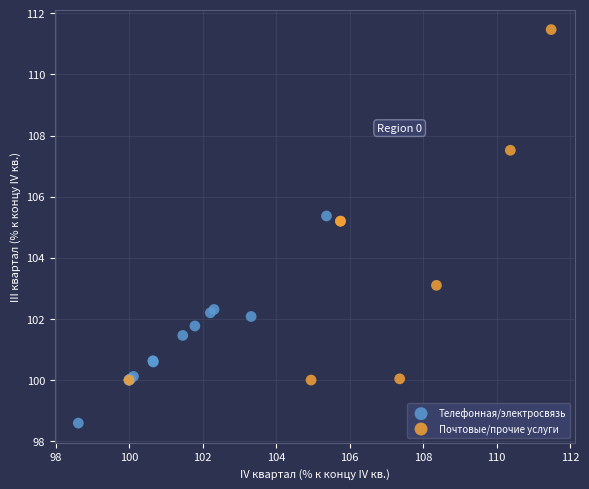

Which series contains the highest Y value?

Почтовые/прочие услуги